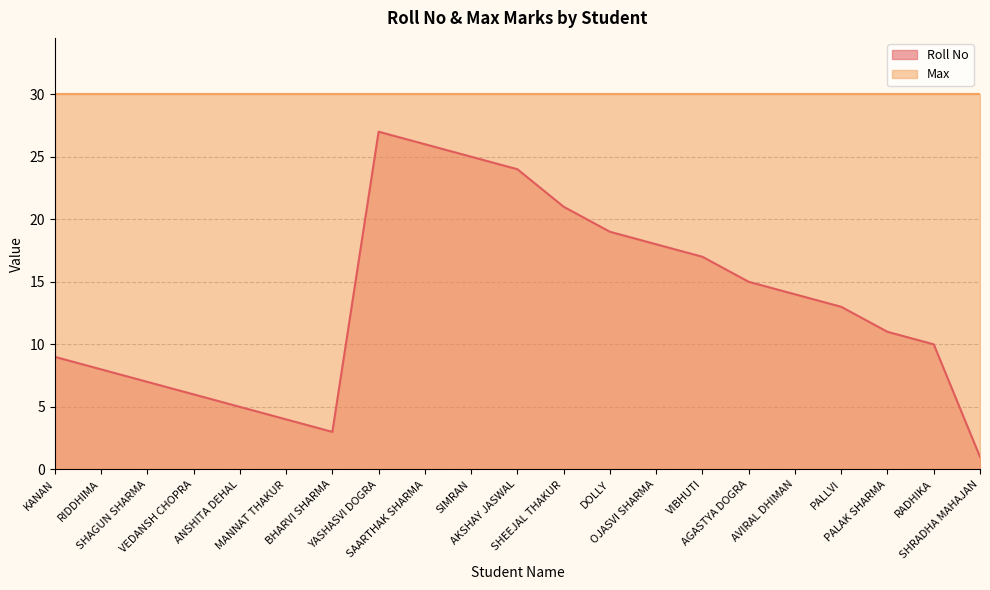

How many interior local peaks (higher than both neighbors) does the data have?

1